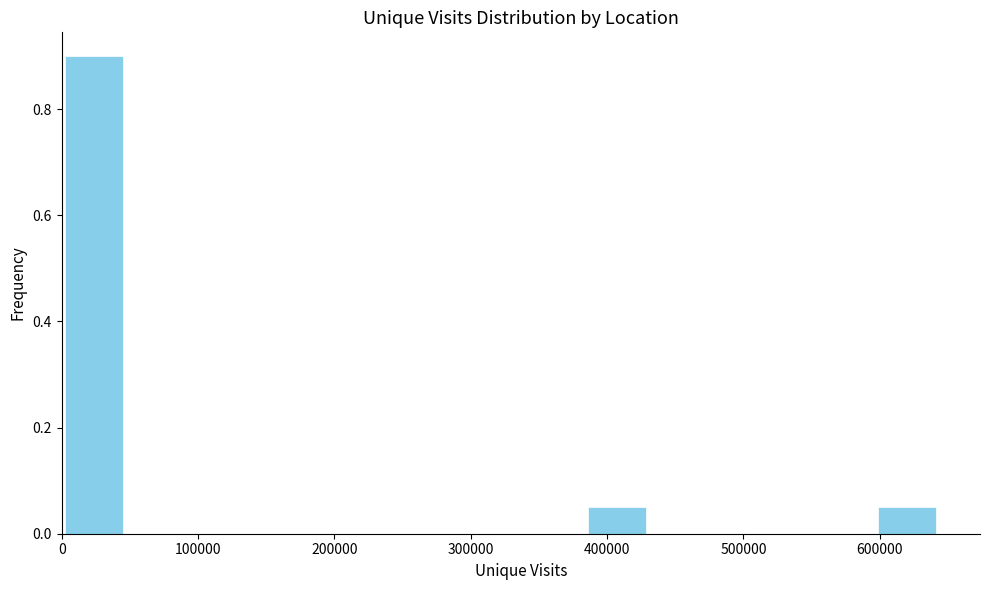

Reading left to right, transcribe this chart: for each bar, give the range it covers on the x-axis and its height. Neither the bar edges nor the heights are printed on the chart, so give them approximately, as read against the axes.

0 to 40000: 0.90
40000 to 90000: 0
90000 to 130000: 0
130000 to 170000: 0
170000 to 220000: 0
220000 to 260000: 0
260000 to 300000: 0
300000 to 340000: 0
340000 to 390000: 0
390000 to 430000: 0.06
430000 to 470000: 0
470000 to 510000: 0
510000 to 560000: 0
560000 to 600000: 0
600000 to 640000: 0.06